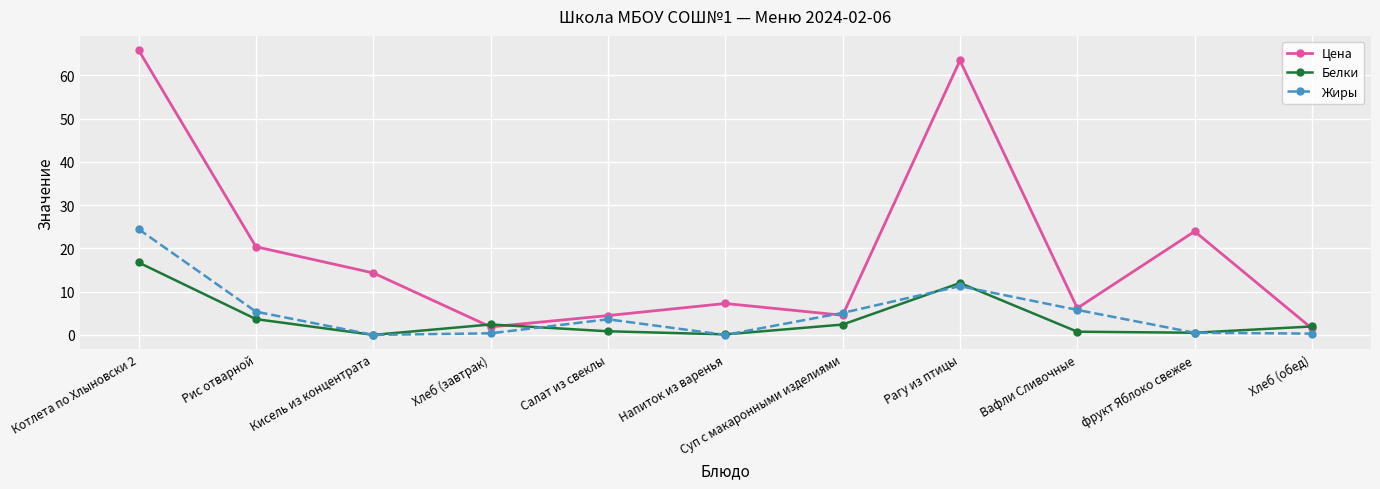

Which series has the widest spread of values?

Цена